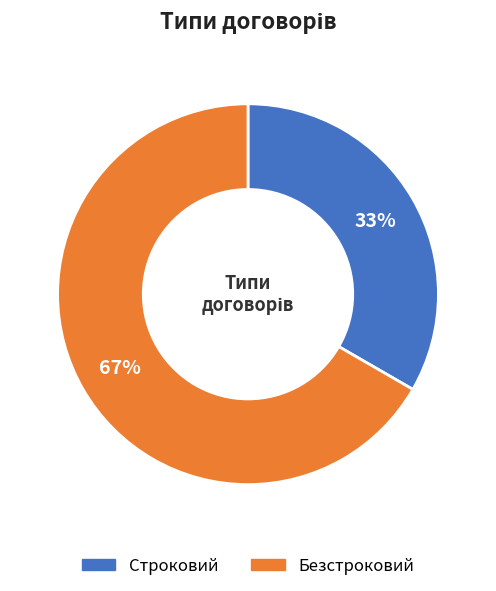

To the nearest percent, what portion does Безстроковий represent?

67%